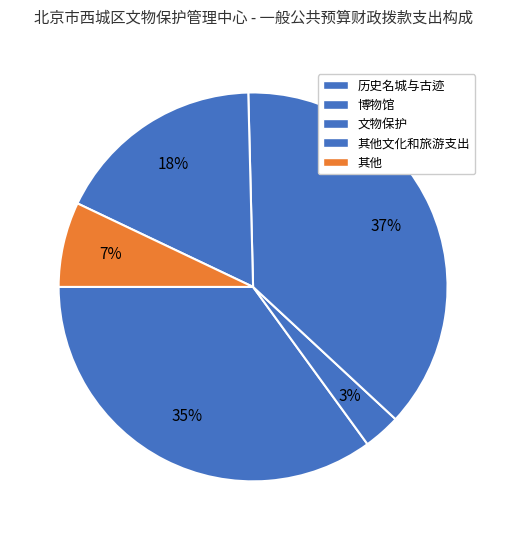

How many segments does this pie chart have?

5